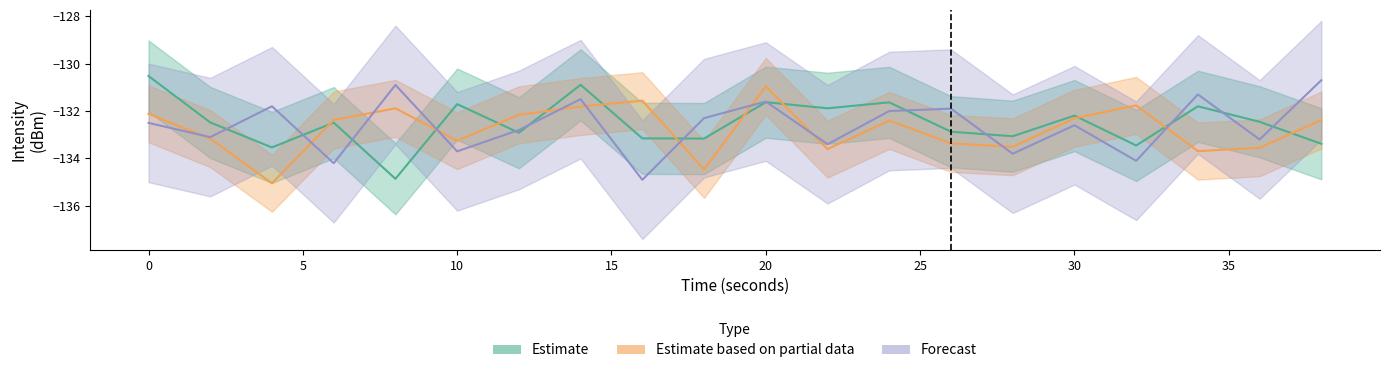

Reading right to left, extract all data points from this chart.

Estimate: -133.4	-132.5	-131.8	-133.5	-132.2	-133.1	-132.9	-131.6	-131.9	-131.6	-133.2	-133.2	-130.9	-132.9	-131.7	-134.9	-132.5	-133.5	-132.5	-130.5
Estimate based on partial data: -132.4	-133.6	-133.7	-131.8	-132.3	-133.5	-133.4	-132.4	-133.6	-131.0	-134.5	-131.6	-131.8	-132.2	-133.2	-131.9	-132.4	-135.0	-133.2	-132.1
Forecast: -130.7	-133.2	-131.3	-134.1	-132.6	-133.8	-131.9	-132.0	-133.4	-131.6	-132.3	-134.9	-131.5	-132.8	-133.7	-130.9	-134.2	-131.8	-133.1	-132.5